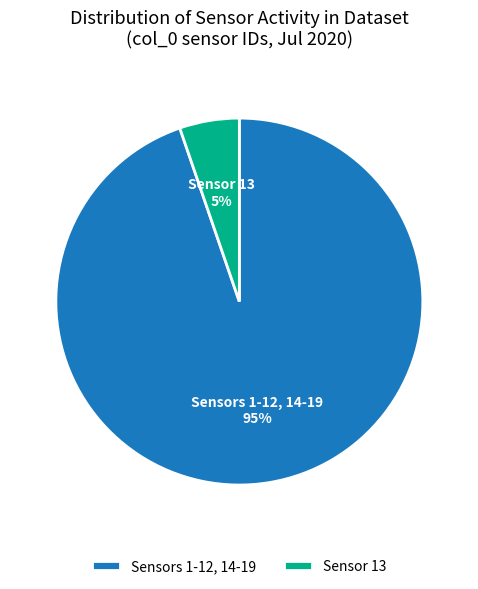

To the nearest percent, what is the average slice percentage?

50%